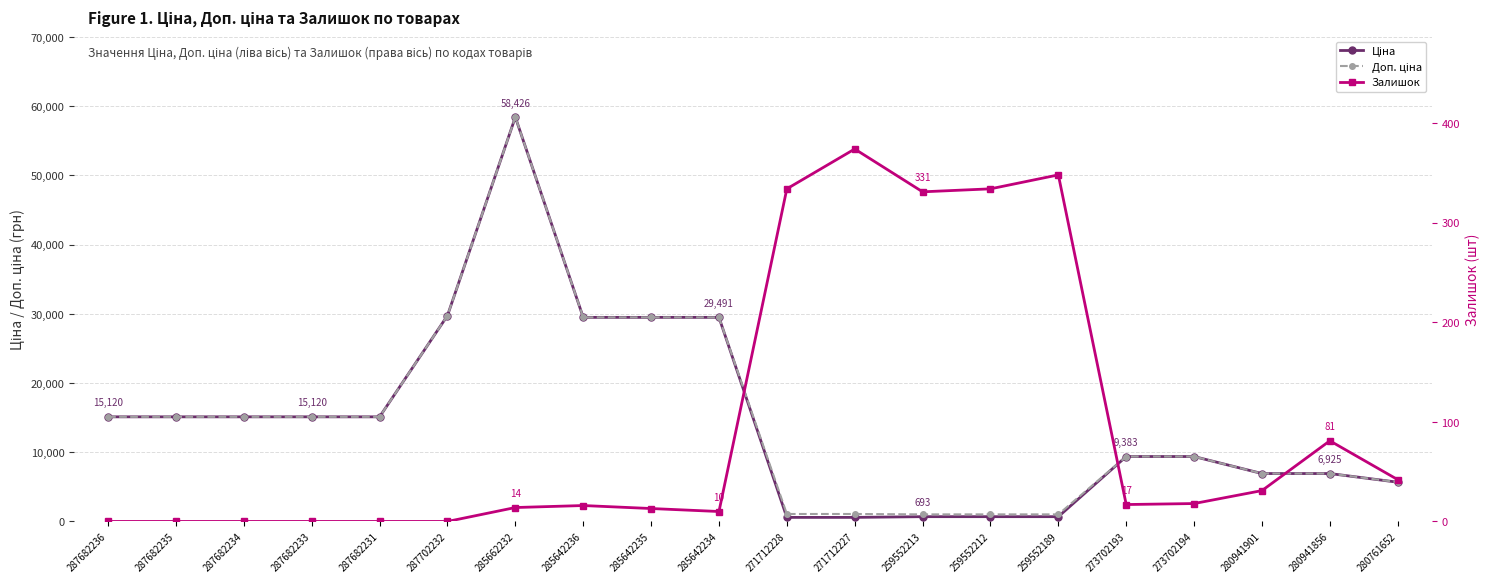

What is the sum of all Залишок values?

1963.0